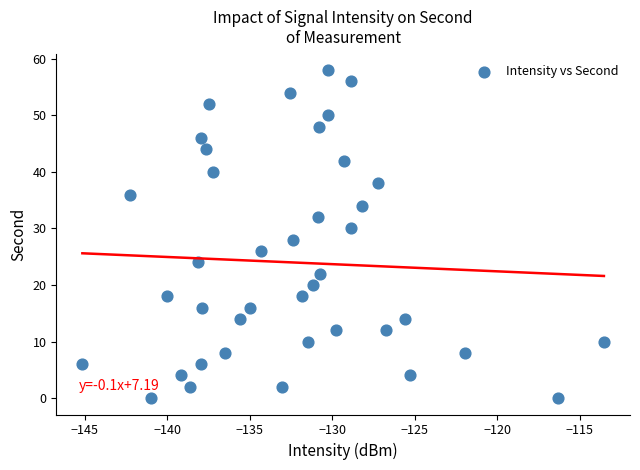

What is the range of Y values (max minus min)?

58